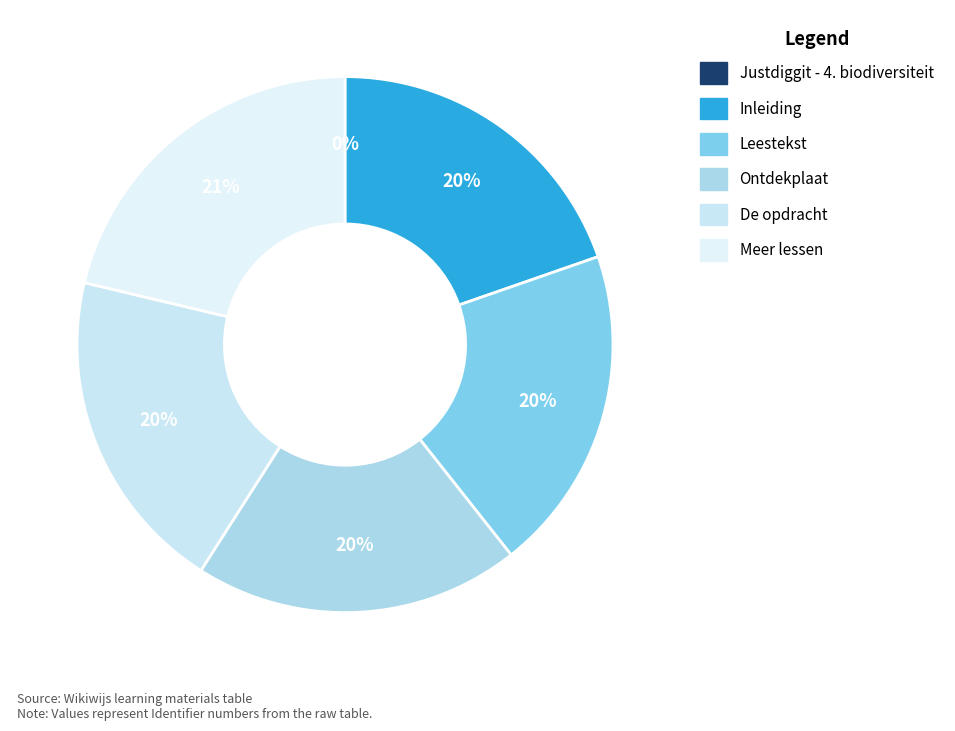

Is there a majority slice in this chart?

No